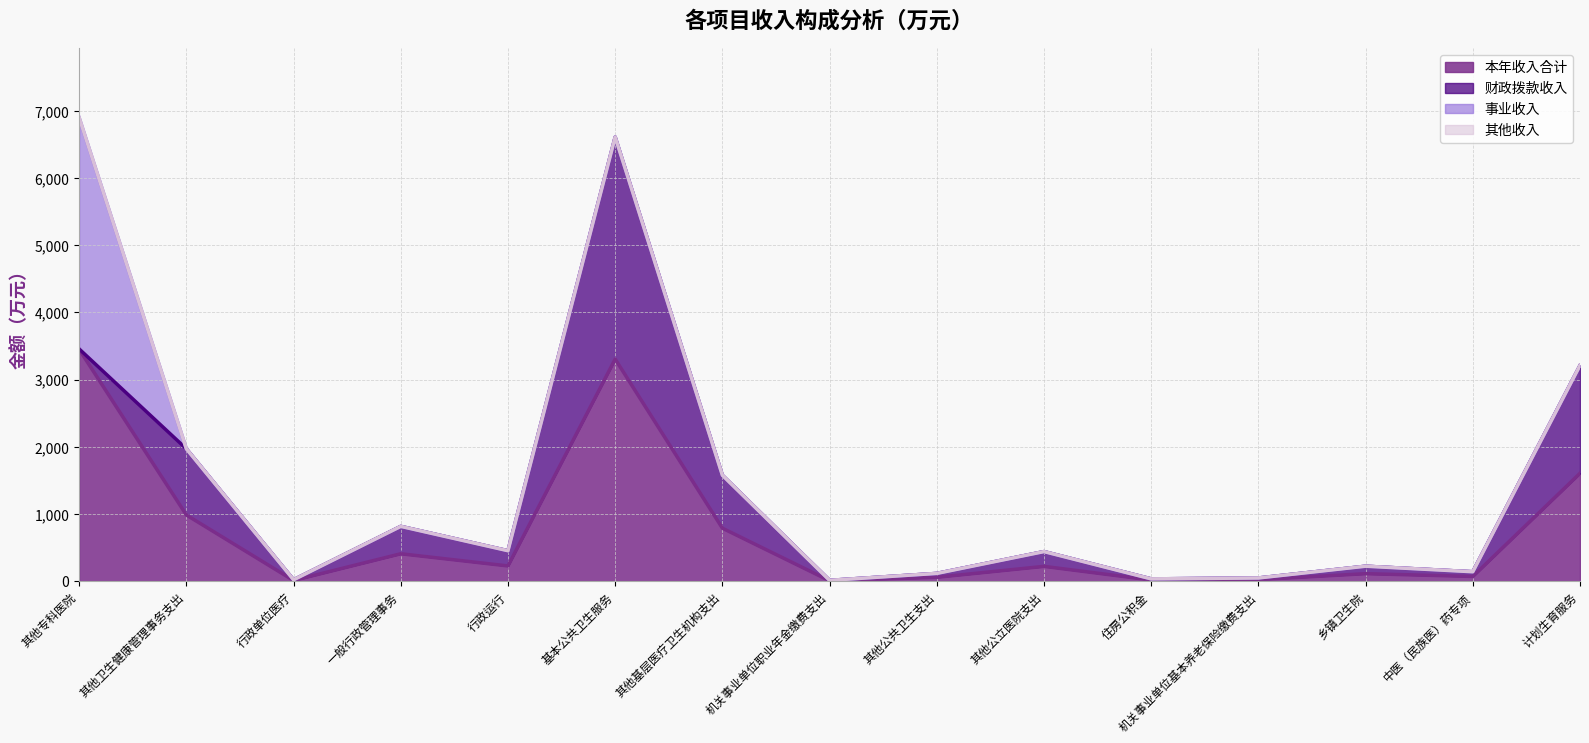

How many categories are shown in the chart?

15